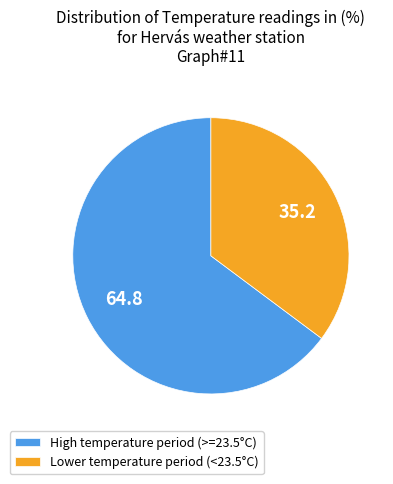

How many segments does this pie chart have?

2